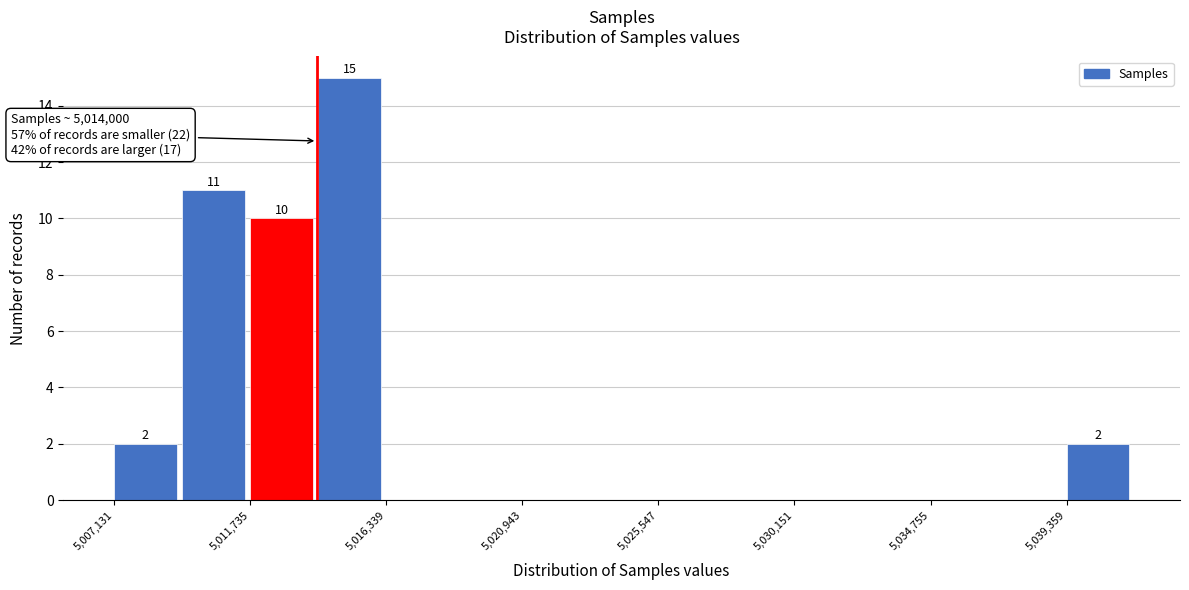

Over which range of the x-axis is the bar tallest?

5014000 to 5016500